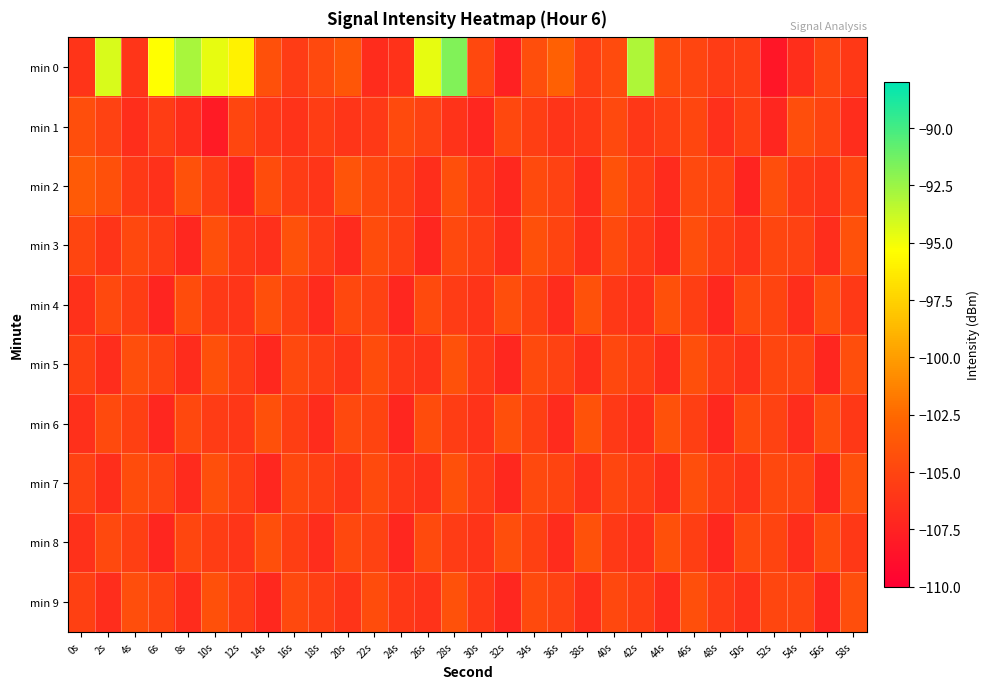

What is the greatest value displayed?

-91.7